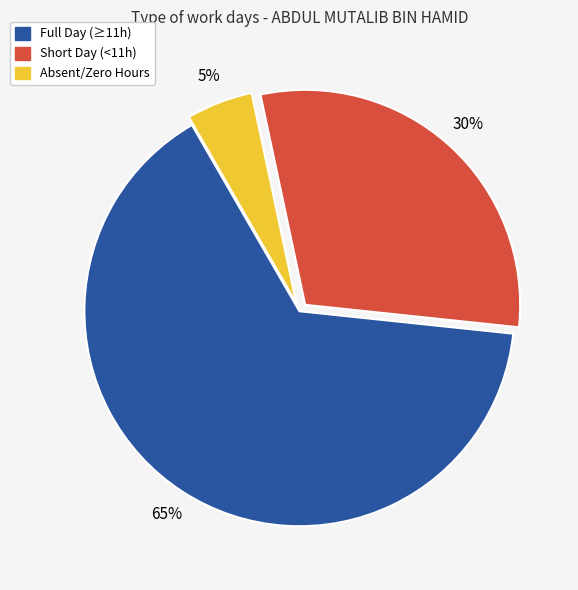

To the nearest percent, what is the average slice percentage?

33%